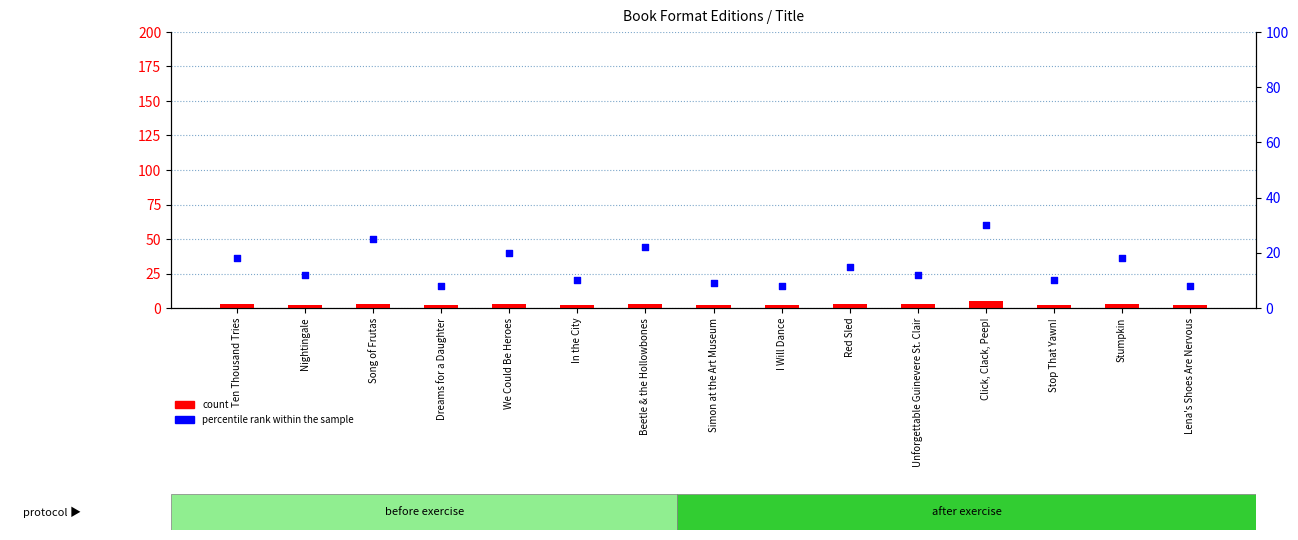

At how many categories does at least one series exceed 15?

6